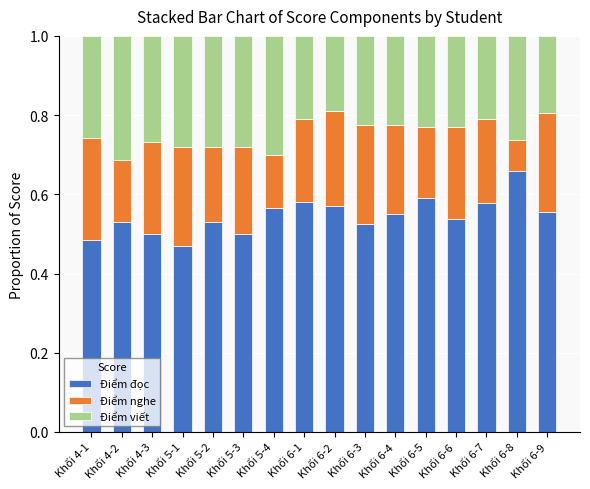

What is the sum of all Điểm đọc values?

8.7